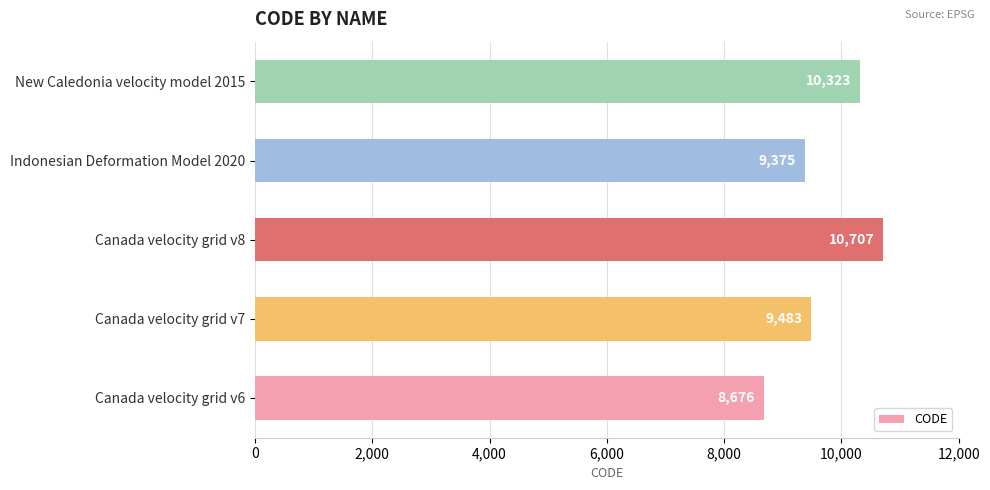

What is the sum of all values?

48564